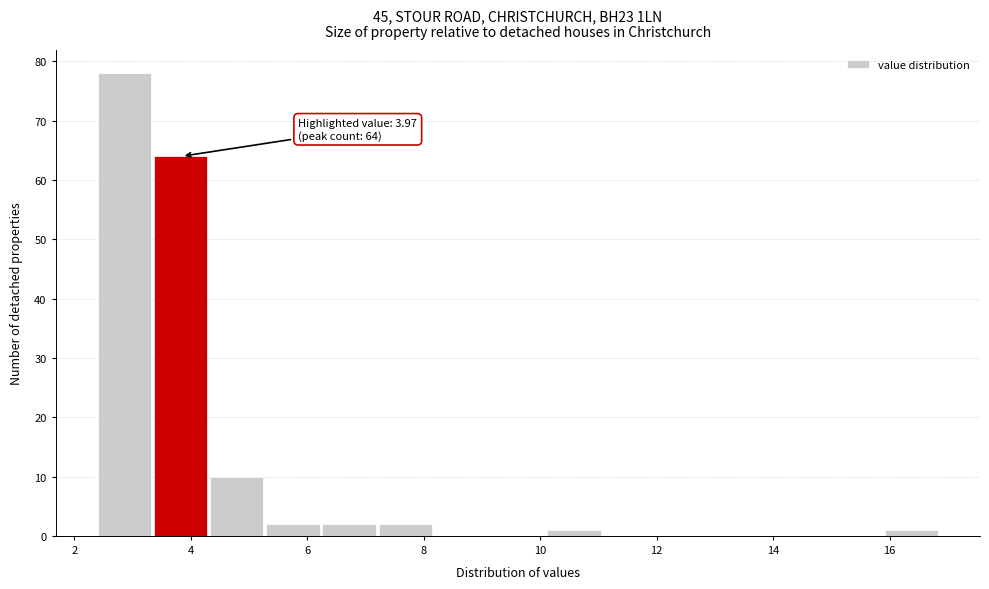

Which range on the x-axis has the tallest bar?

2.4 to 3.4